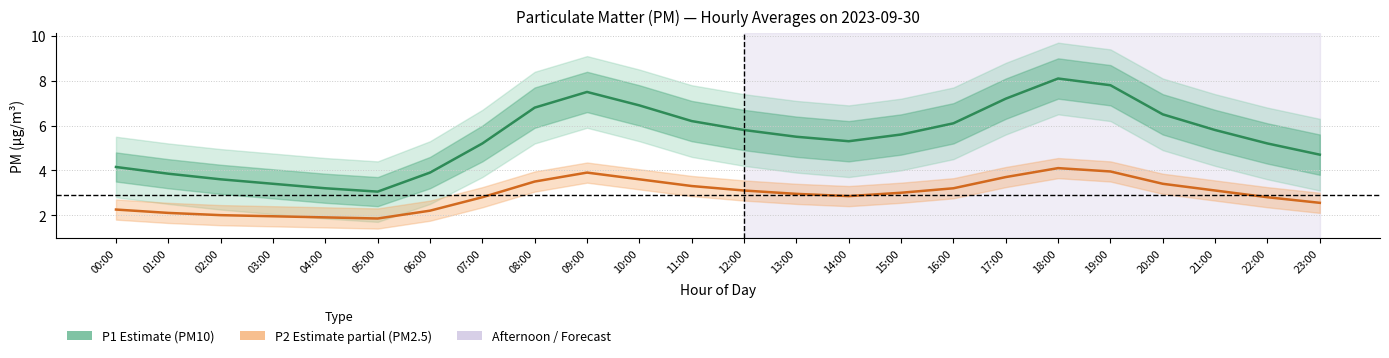

How many interior local valleys does the P1 (PM10) series have?

2